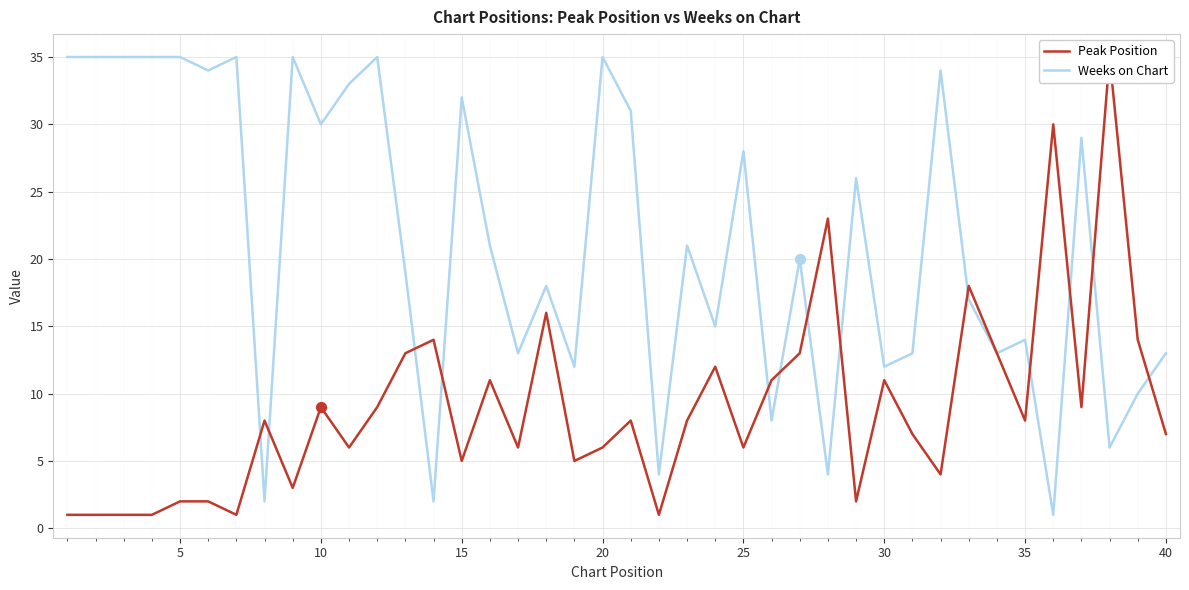

Which series has the largest Y range (max minus min)?

Peak Position